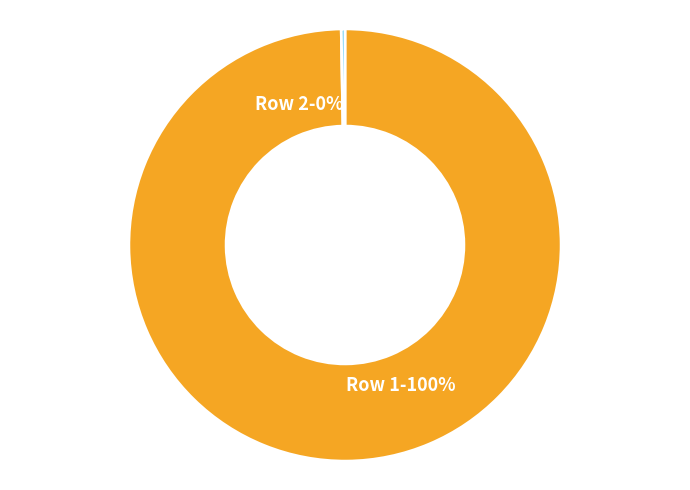

To the nearest percent, what portion does Row 1-100% represent?

100%